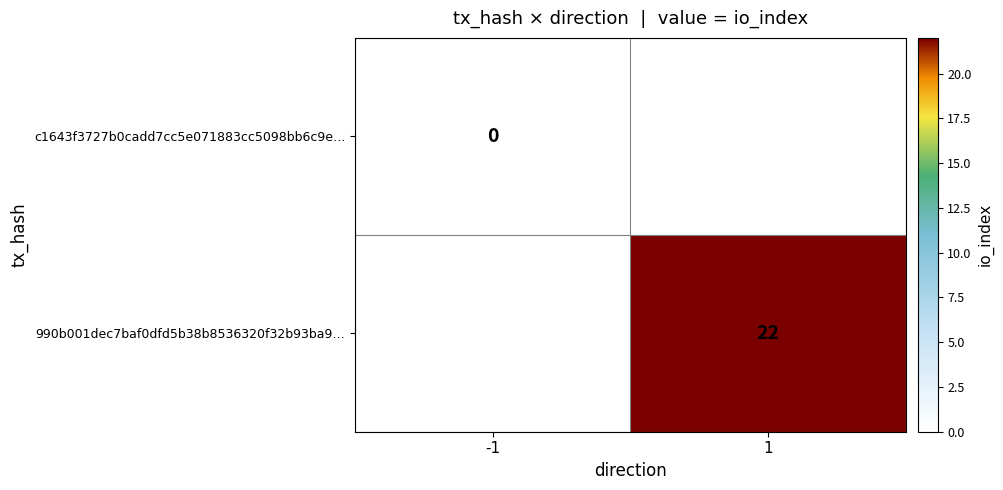

Is it true that 990b001dec7baf0dfd5b38b8536320f32b93ba9… equals 22 at 1?

True